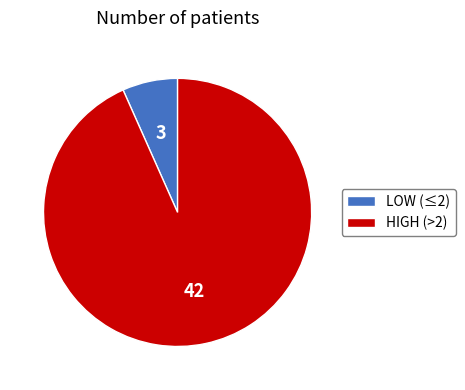

Is it true that LOW (≤2) is 7% of the pie?

True